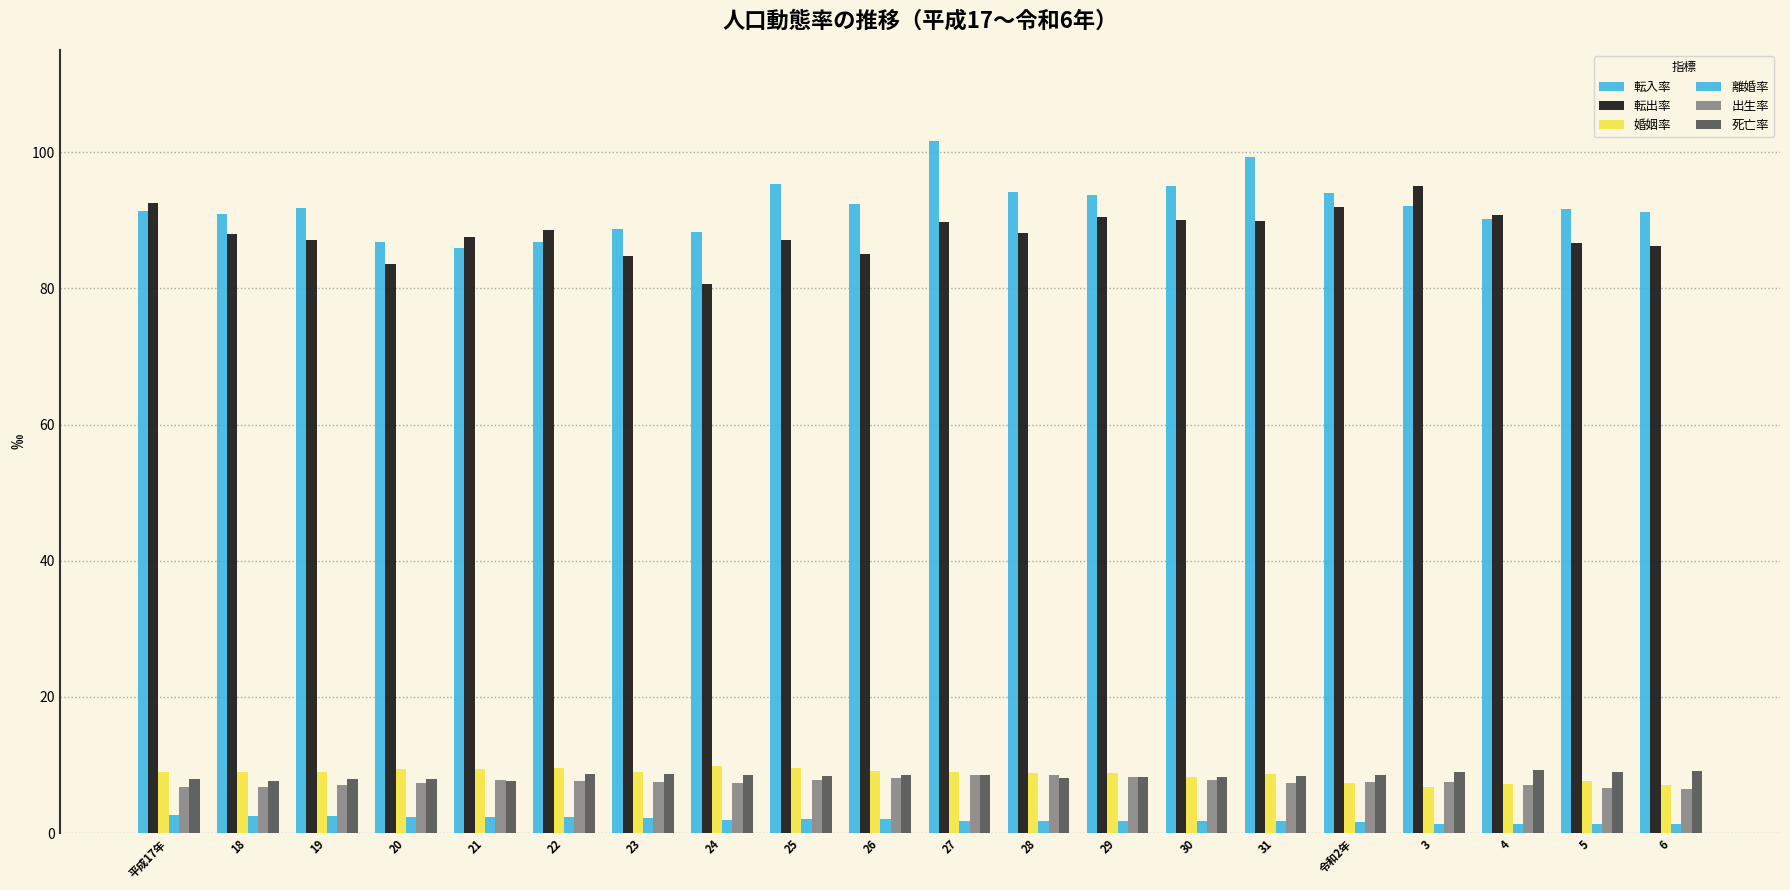

At which category is the sum across all series the highest?

27